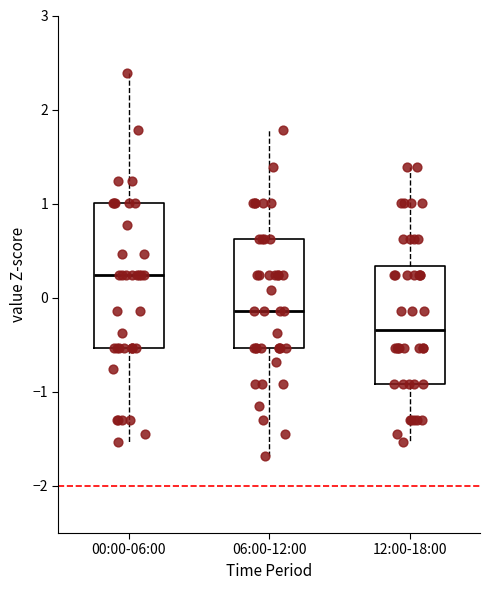

Which box has the lowest median line?

12:00-18:00